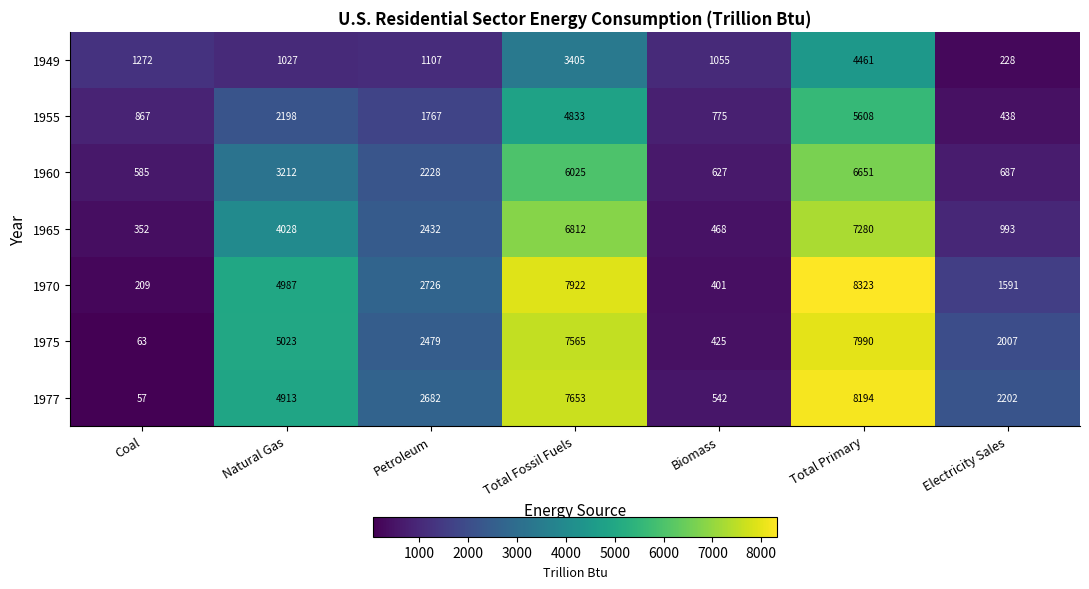

Is it true that 1977 equals 4913 at Natural Gas?

True